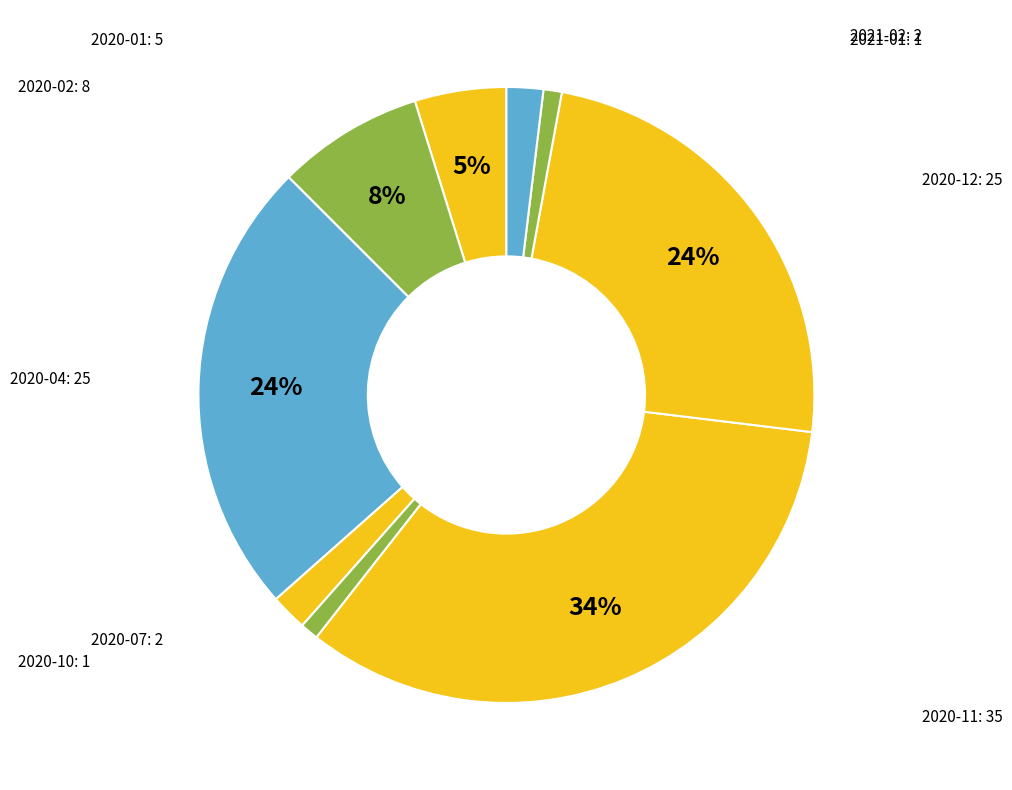

Rank the categories by value from highest to lowest.

2020-11, 2020-04, 2020-12, 2020-02, 2020-01, 2020-07, 2021-02, 2020-10, 2021-01